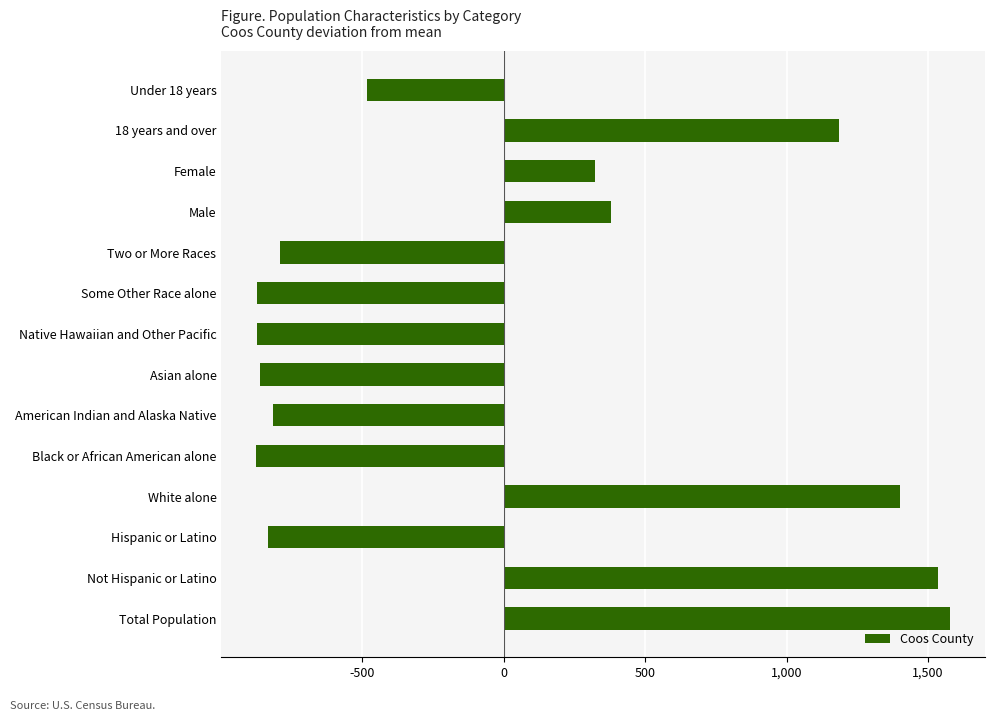

True or false: the data shows 1535.9 at Not Hispanic or Latino.

True